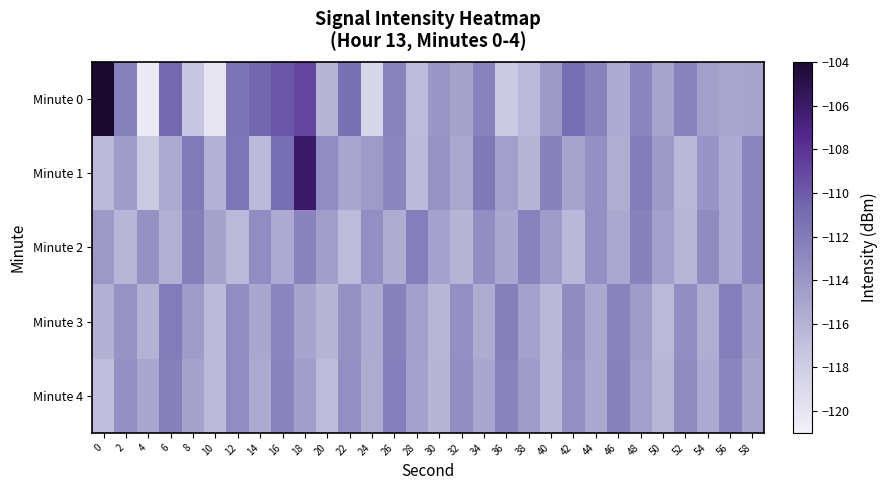

Reading left to right, transcribe all the data shown in this chart.

Minute 0: 0=-103.7	2=-112.4	4=-120.4	6=-110.7	8=-117.4	10=-120.2	12=-111.5	14=-110.6	16=-109.8	18=-109.0	20=-116.1	22=-111.2	24=-118.6	26=-112.6	28=-116.6	30=-113.9	32=-114.8	34=-112.5	36=-117.6	38=-116.5	40=-114.2	42=-111.0	44=-112.5	46=-115.3	48=-112.8	50=-114.8	52=-112.5	54=-114.6	56=-115.0	58=-114.9
Minute 1: 0=-116.4	2=-114.4	4=-117.7	6=-115.3	8=-111.9	10=-116.0	12=-111.6	14=-116.5	16=-111.0	18=-105.9	20=-113.2	22=-115.1	24=-114.3	26=-112.8	28=-116.5	30=-113.7	32=-115.2	34=-111.8	36=-114.6	38=-116.1	40=-112.4	42=-114.9	44=-113.5	46=-115.6	48=-112.1	50=-114.2	52=-116.3	54=-113.8	56=-115.4	58=-112.7
Minute 2: 0=-114.1	2=-116.2	4=-113.6	6=-115.7	8=-112.3	10=-114.8	12=-116.4	14=-113.2	16=-115.3	18=-112.6	20=-114.5	22=-116.6	24=-113.4	26=-115.5	28=-112.2	30=-114.7	32=-116.1	34=-113.3	36=-115.1	38=-112.5	40=-114.4	42=-116.3	44=-113.5	46=-115.2	48=-112.4	50=-114.6	52=-116.2	54=-113.1	56=-115.4	58=-112.8
Minute 3: 0=-115.8	2=-113.7	4=-115.9	6=-112.1	8=-114.3	10=-116.5	12=-113.2	14=-115.1	16=-112.7	18=-114.9	20=-116.1	22=-113.6	24=-115.3	26=-112.4	28=-114.6	30=-116.2	32=-113.4	34=-115.5	36=-112.3	38=-114.7	40=-116.3	42=-113.1	44=-115.2	46=-112.6	48=-114.4	50=-116.4	52=-113.3	54=-115.6	56=-112.2	58=-114.5
Minute 4: 0=-116.7	2=-113.5	4=-115.1	6=-112.3	8=-114.8	10=-116.4	12=-113.2	14=-115.3	16=-112.6	18=-114.5	20=-116.6	22=-113.4	24=-115.5	26=-112.2	28=-114.7	30=-116.1	32=-113.3	34=-115.1	36=-112.5	38=-114.4	40=-116.3	42=-113.5	44=-115.2	46=-112.4	48=-114.6	50=-116.2	52=-113.1	54=-115.4	56=-112.8	58=-114.9